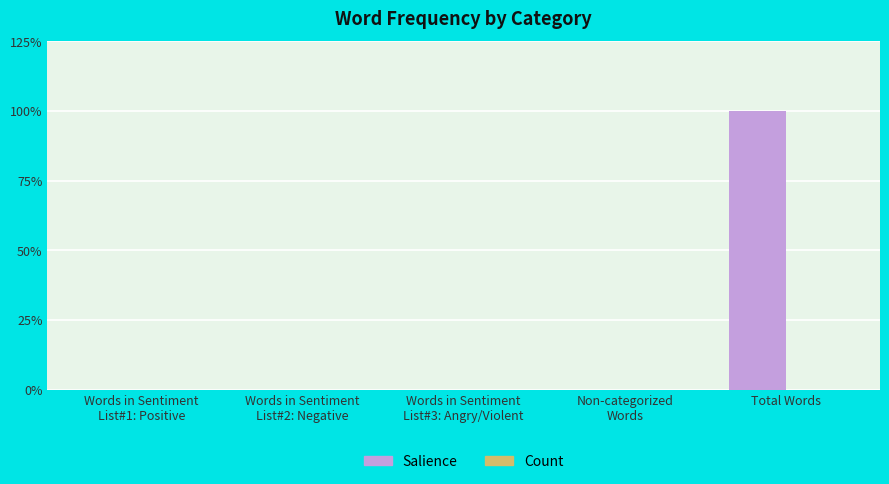

Does the chart contain stacked bars?

No